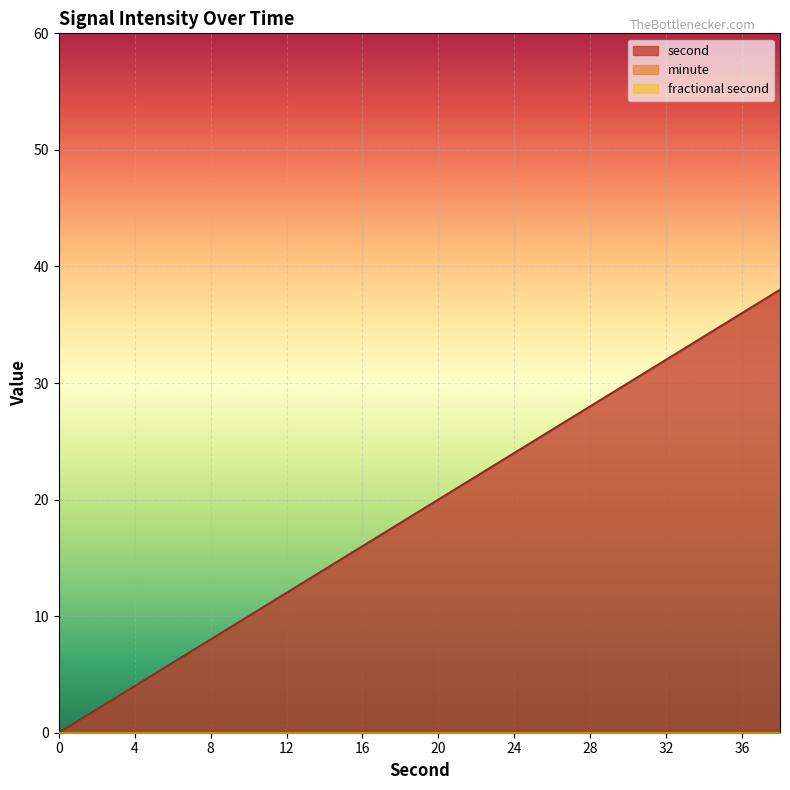

At which category is the sum across all series the highest?

38